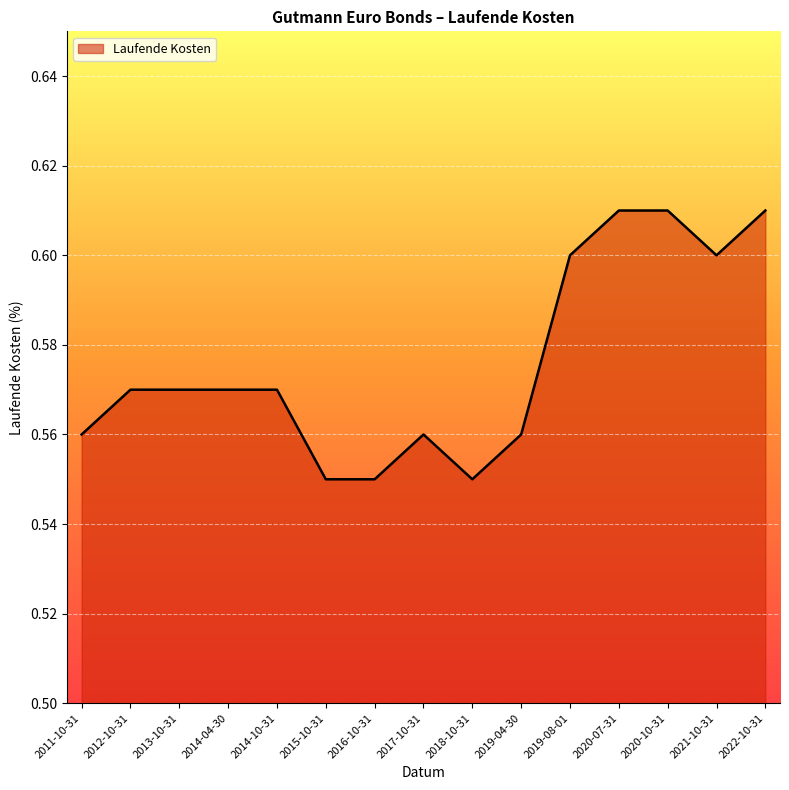

Count the values in the range 0 to 1.

15